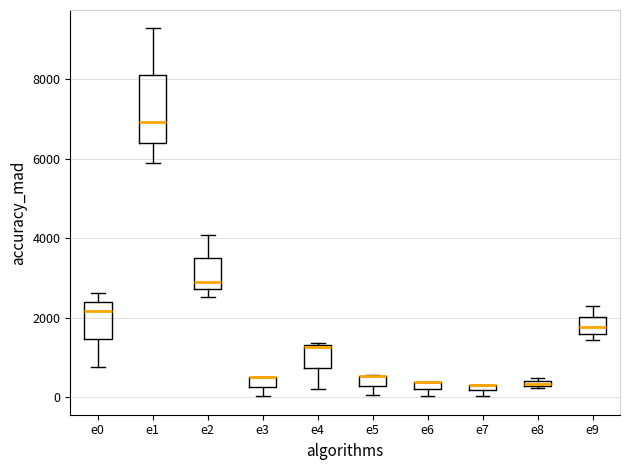

Comparing the boxes themselves (not the whiskers), which one is the tallest?

e1